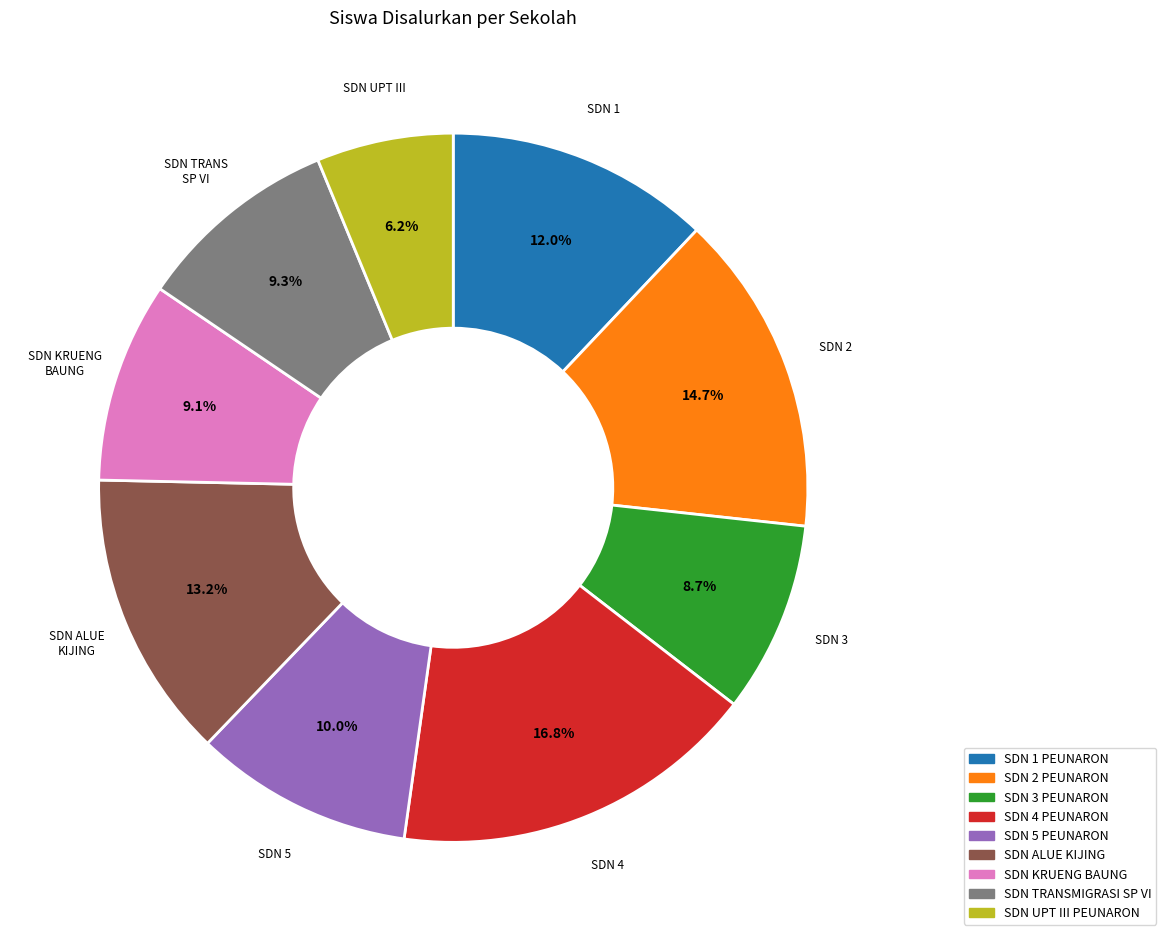

To the nearest percent, what portion does SDN 1 PEUNARON represent?

12%